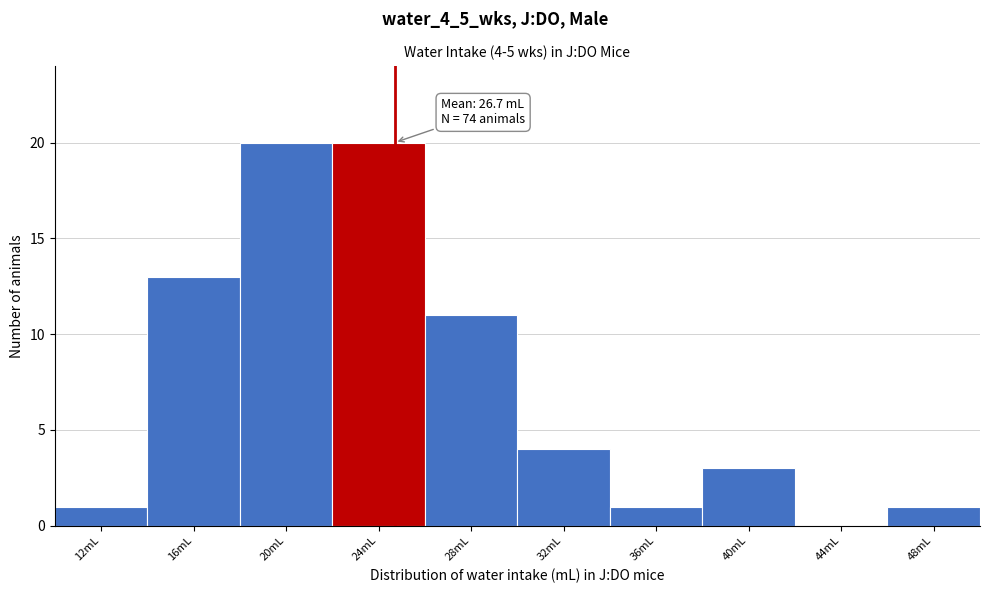

Reading right to left, transcribe all the data shown in this chart.

48mL=1	44mL=0	40mL=3	36mL=1	32mL=4	28mL=11	24mL=20	20mL=20	16mL=13	12mL=1